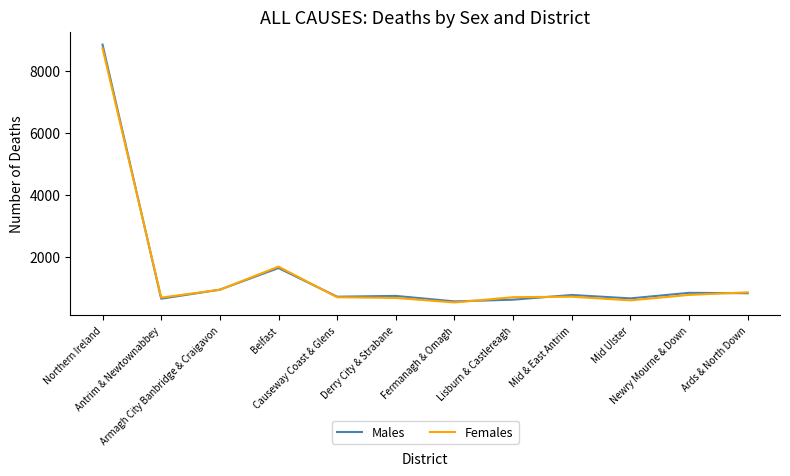

Which series has the largest range (max minus min)?

Males